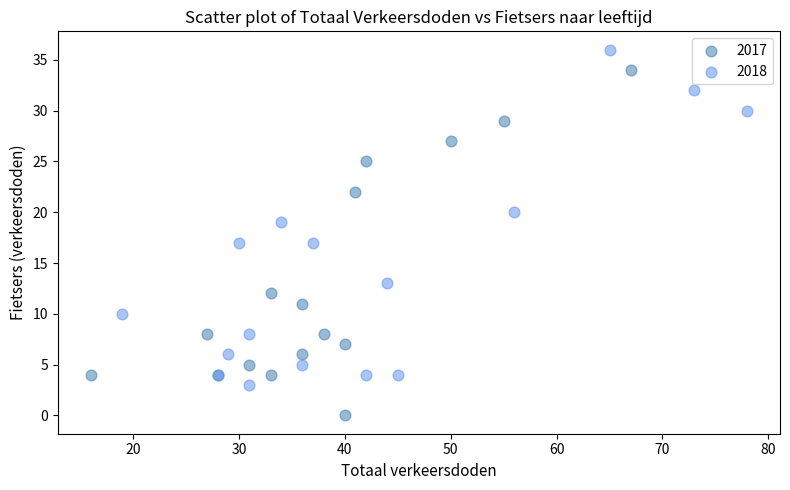

Which series reaches the maximum Y coordinate?

2018